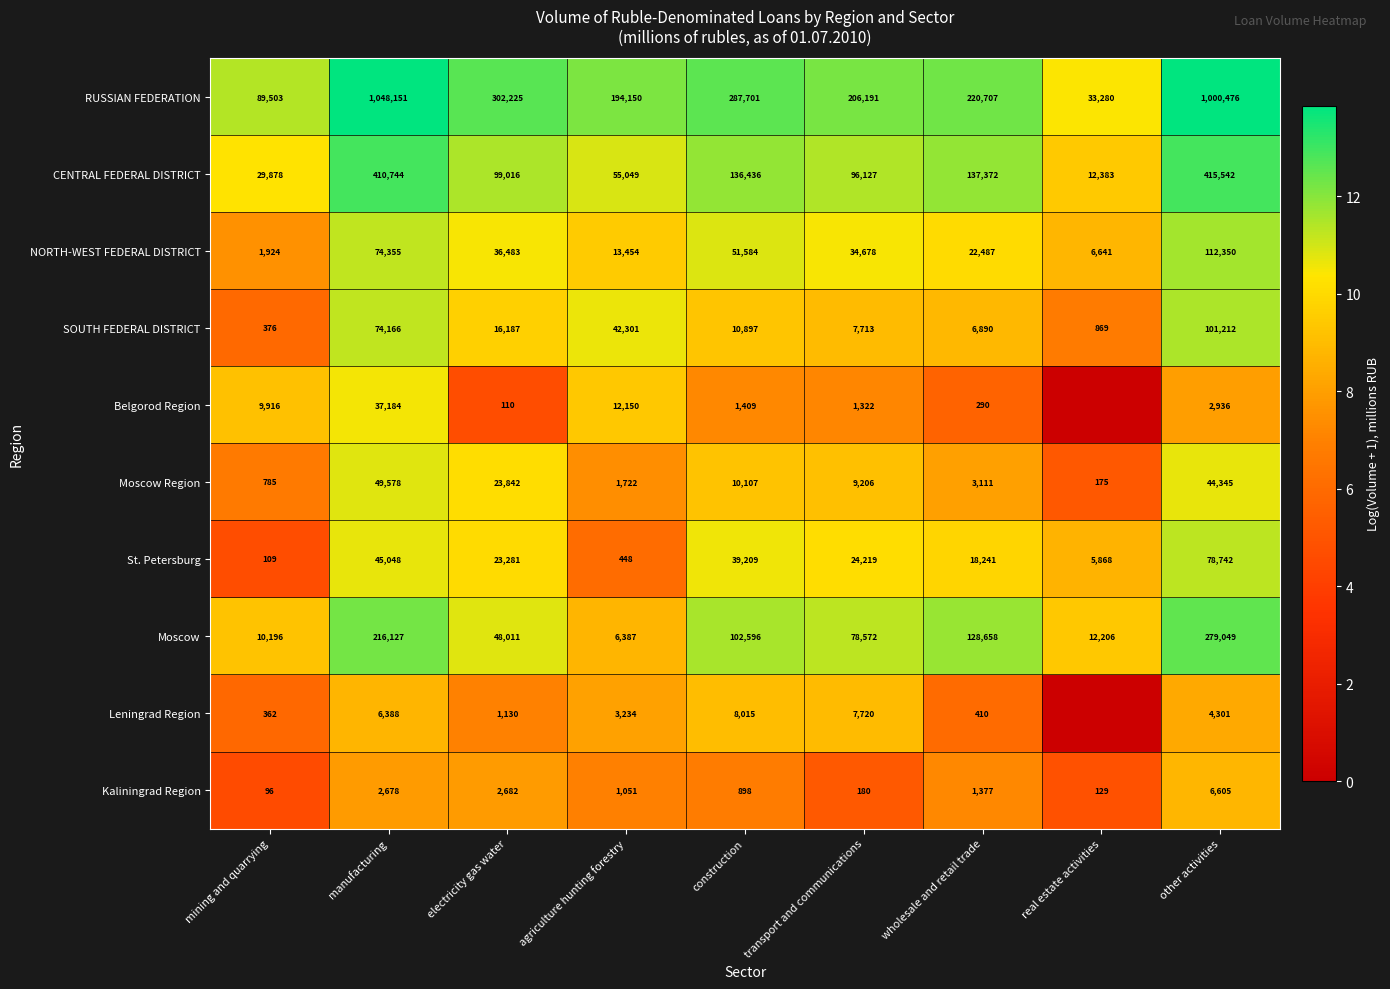

At which category is the sum across all series the highest?

manufacturing